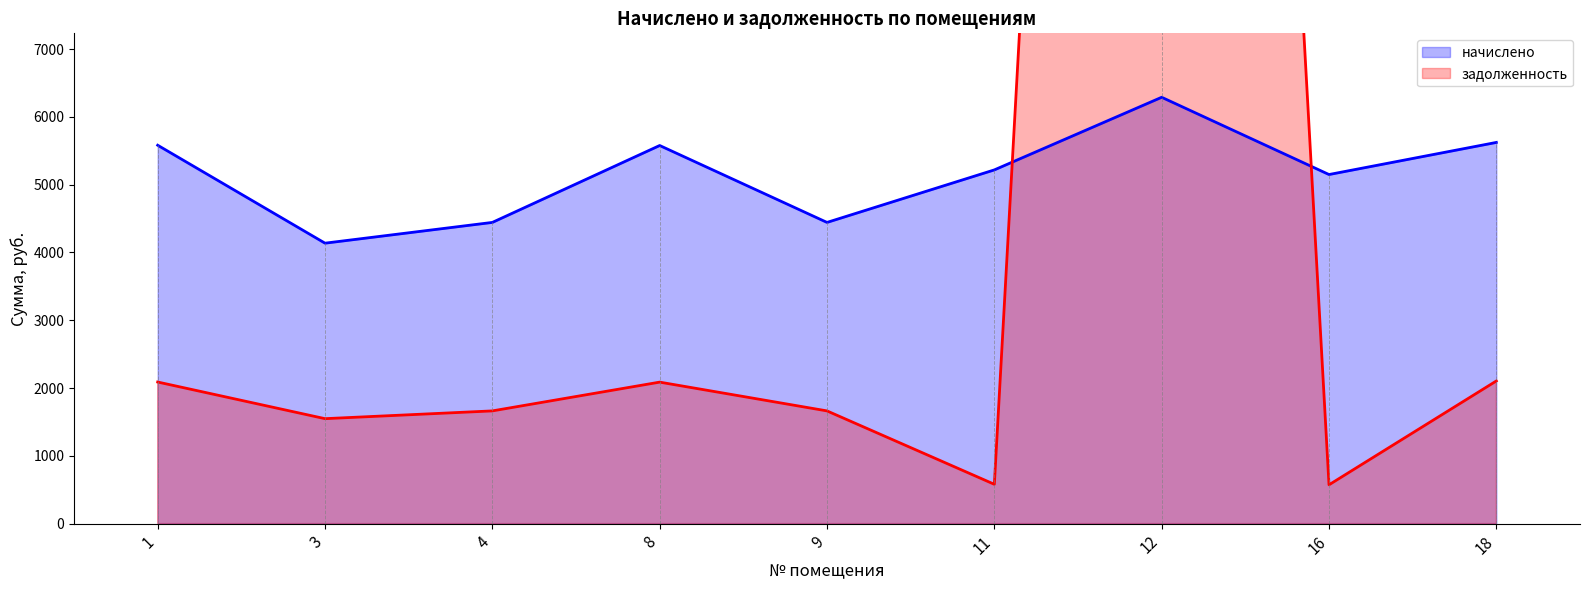

Does the chart display data point markers on the line(s)?

No